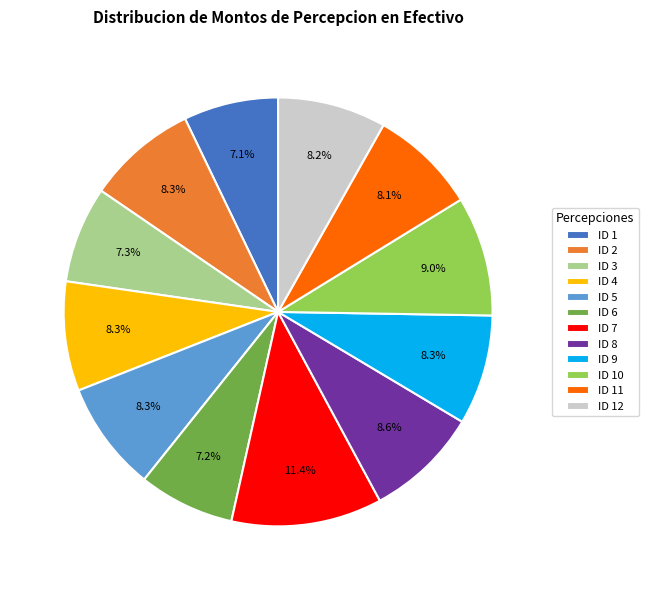

Which has a higher value, ID 1 or ID 2?

ID 2